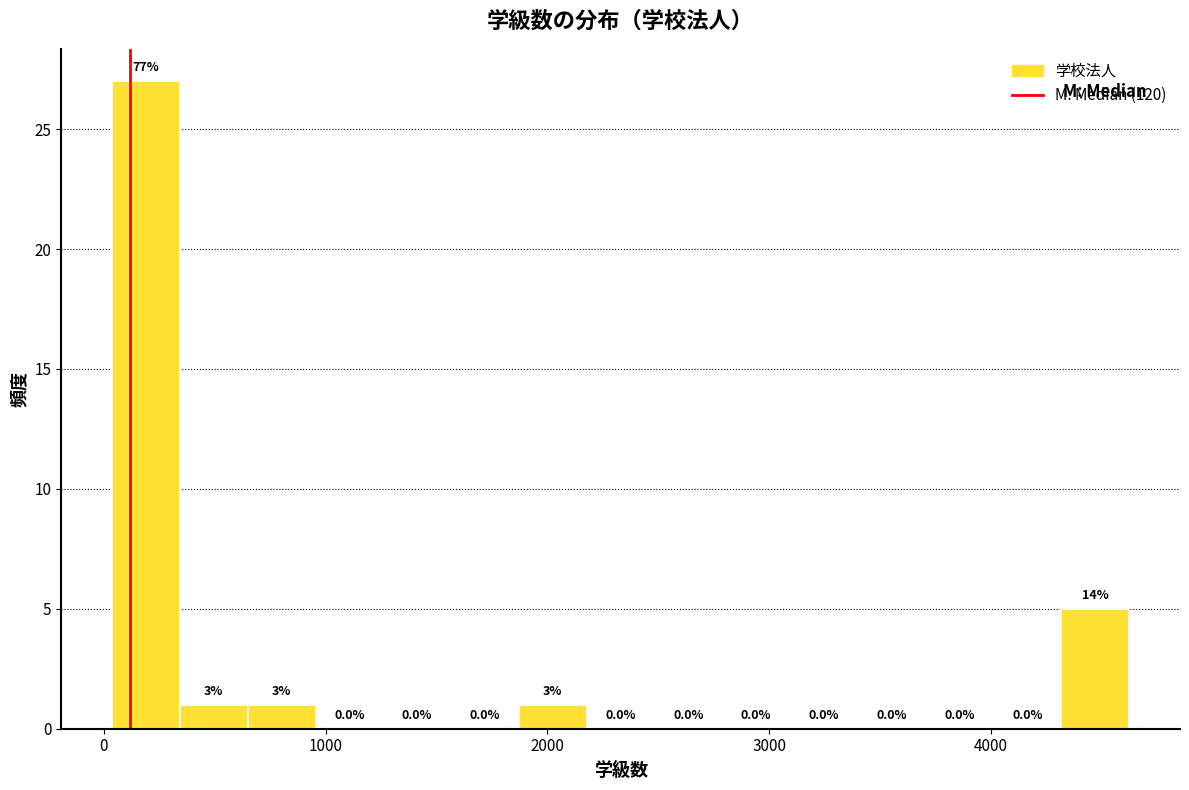

Read against the x-axis, roughly where is the centre of the tallest bar?

200